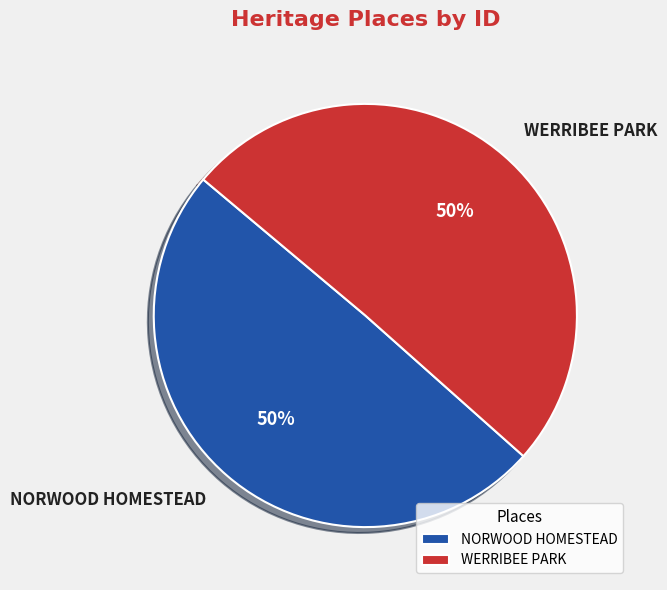

Is the sum of WERRIBEE PARK and NORWOOD HOMESTEAD greater than half?

Yes